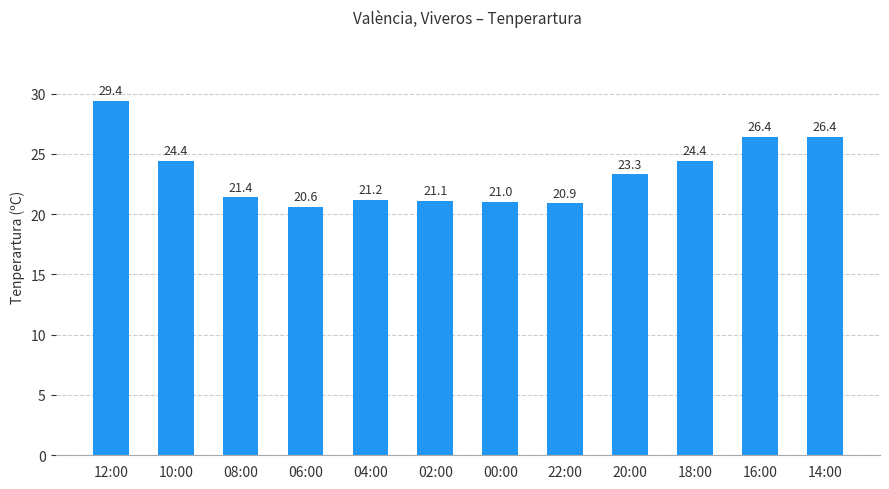

Which has a higher value, 00:00 or 04:00?

04:00